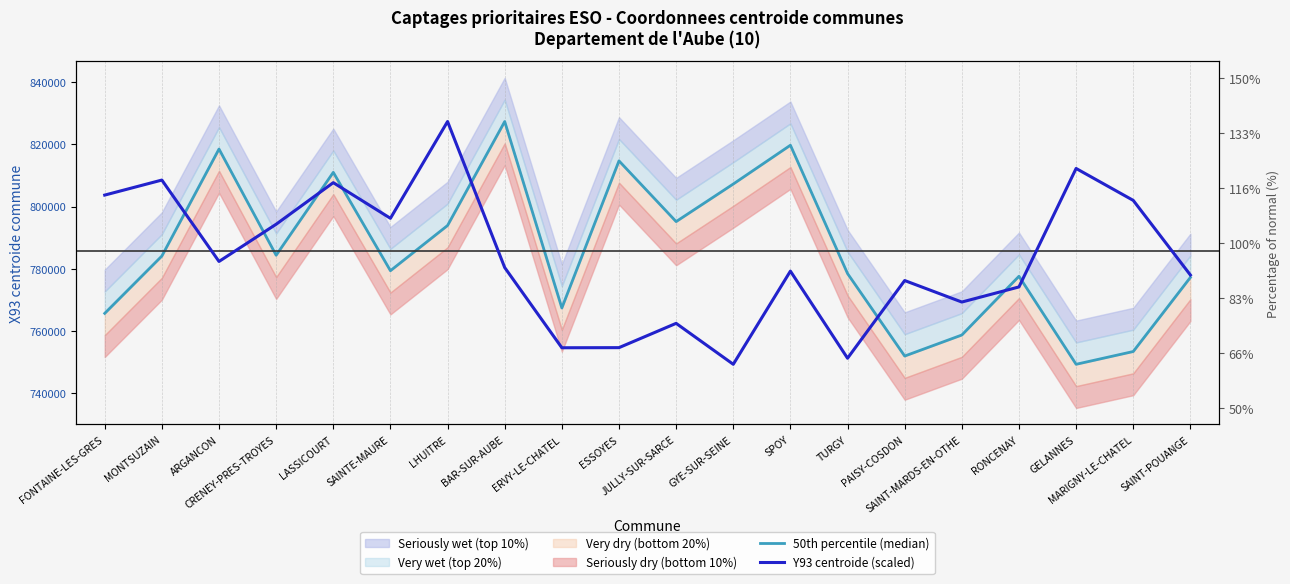

Read the 50th percentile (median) value at MARIGNY-LE-CHATEL.

753412.4